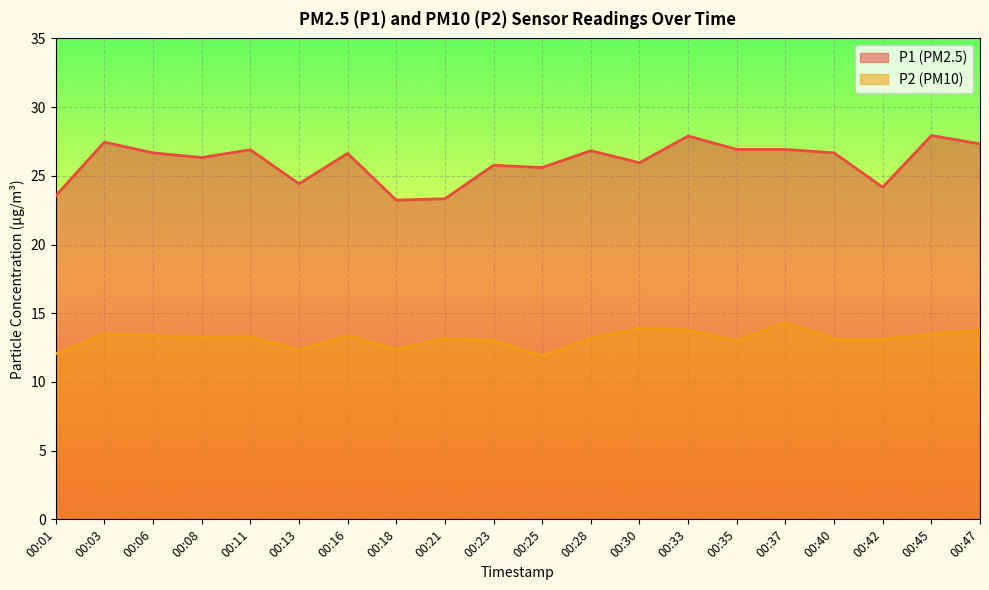

What is the greatest value displayed?

27.9